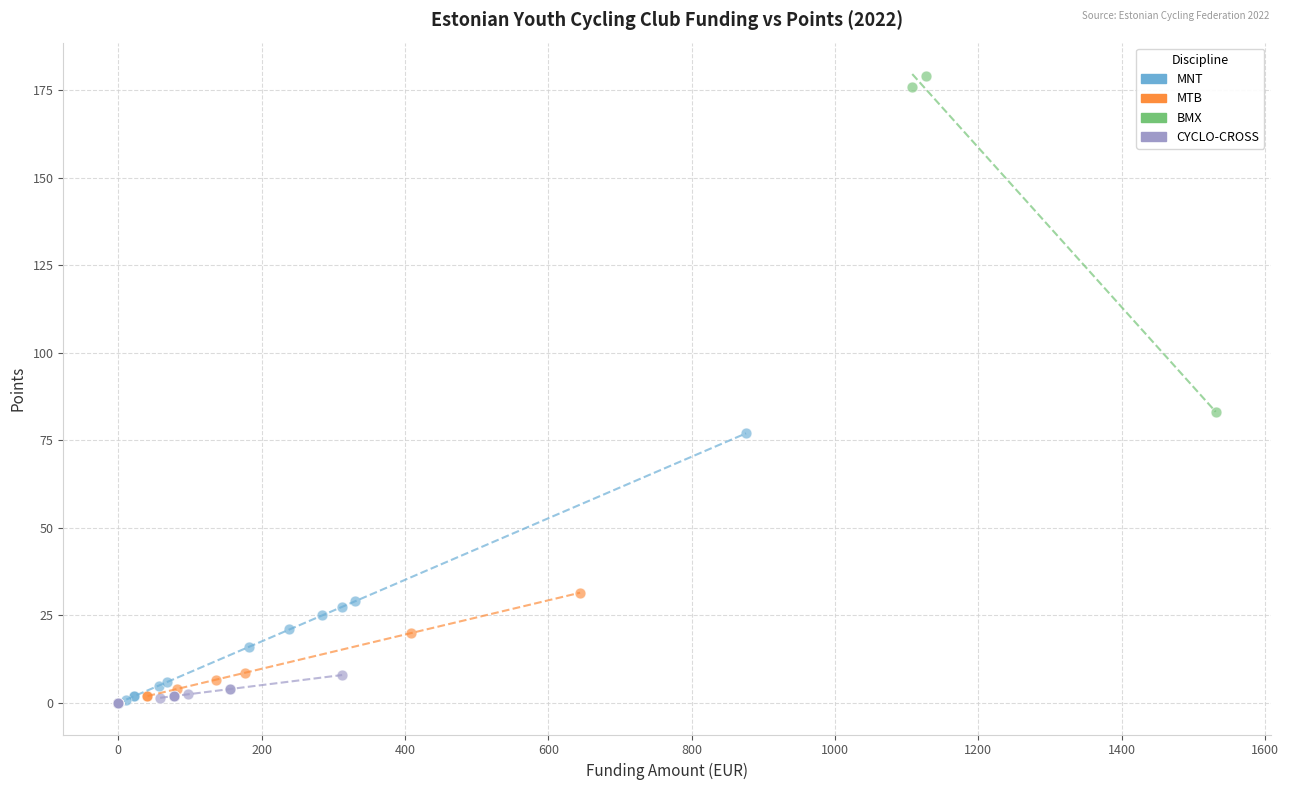

Which series has the widest spread of Y values?

BMX